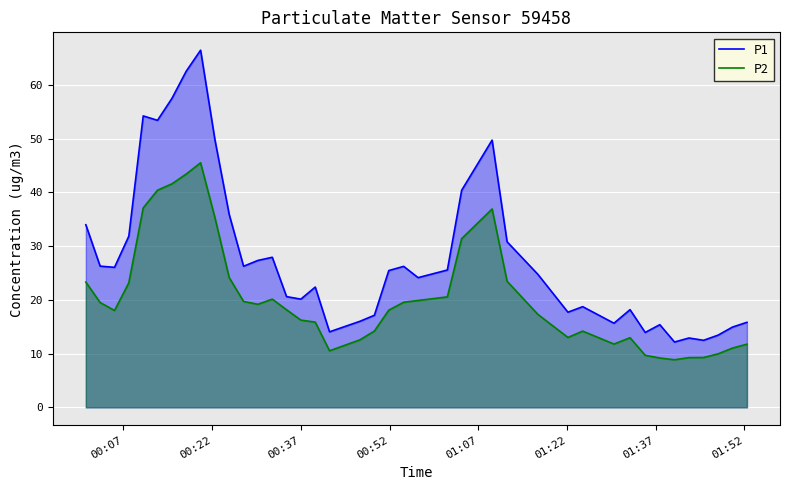

What is the greatest value displayed?

66.5